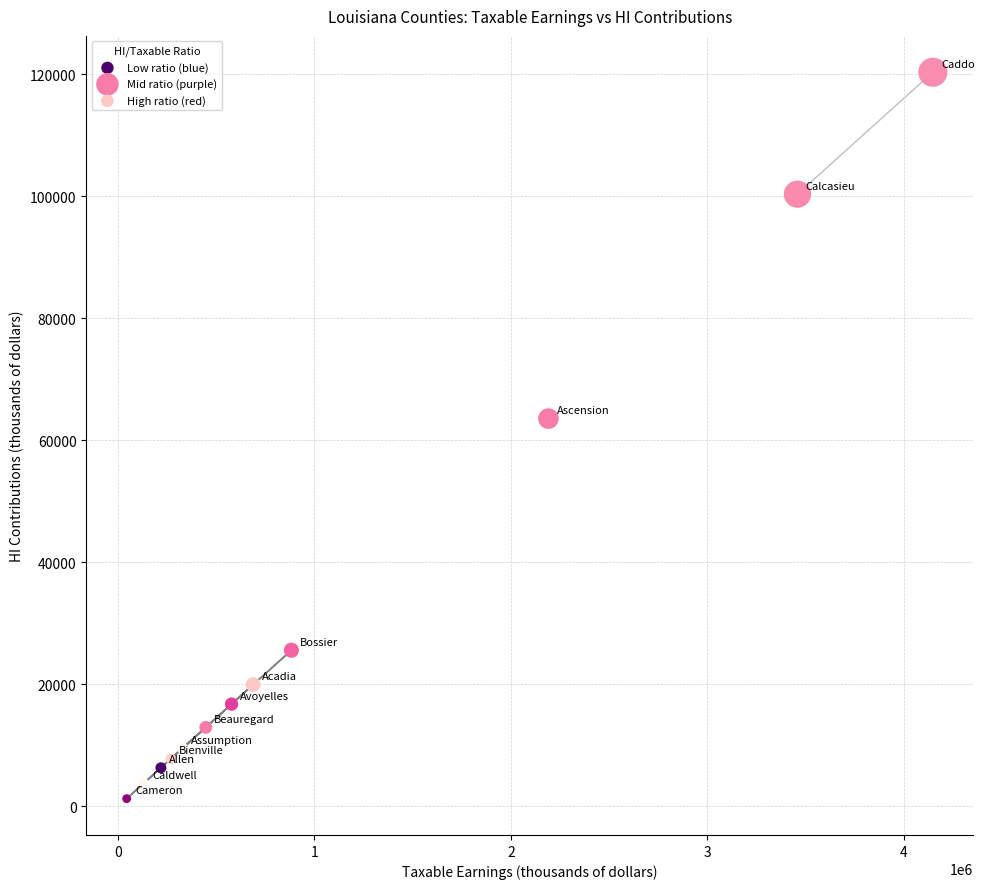

Which series has the largest Y range (max minus min)?

Mid ratio (purple)